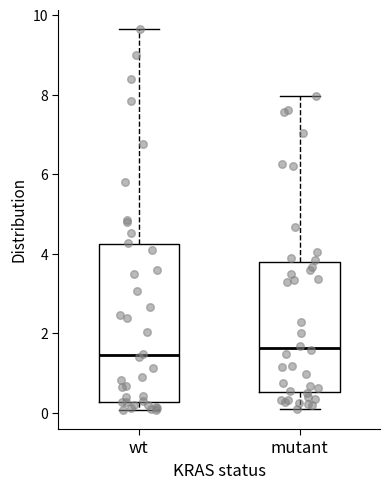

Reading left to right, read every box against the y-axis: the position of its median line, the range the box covers, and the ends of its whiskers. The values are not printed on the chart, so give them approximately, as read against the axis.

wt: median 1.4, box 0.2 to 4.2, whiskers 0.0 to 9.6
mutant: median 1.6, box 0.6 to 3.8, whiskers 0.0 to 8.0